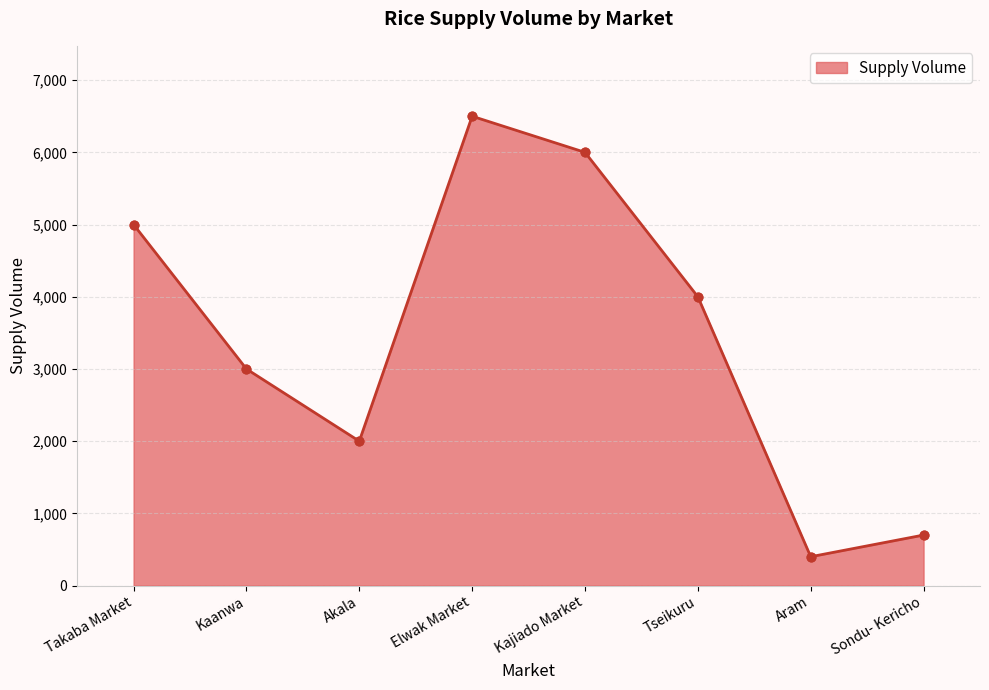

Between Takaba Market and Kajiado Market, which is larger?

Kajiado Market